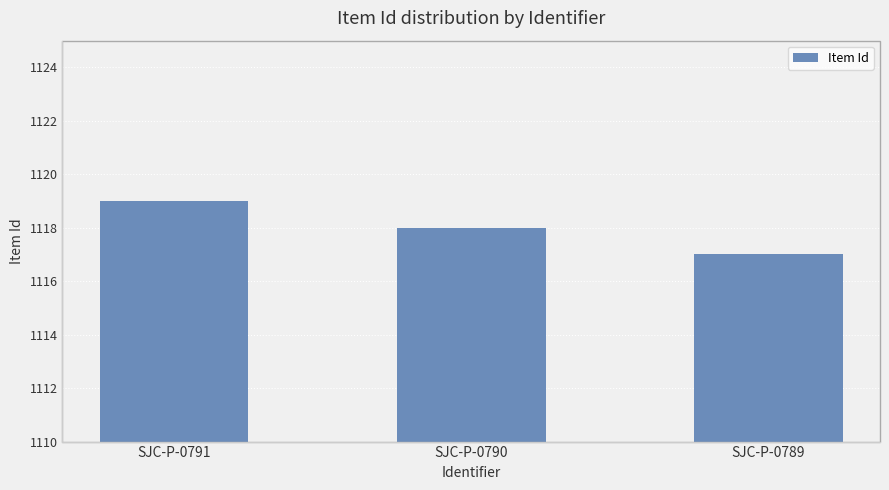

What is the sum of all values?

3354